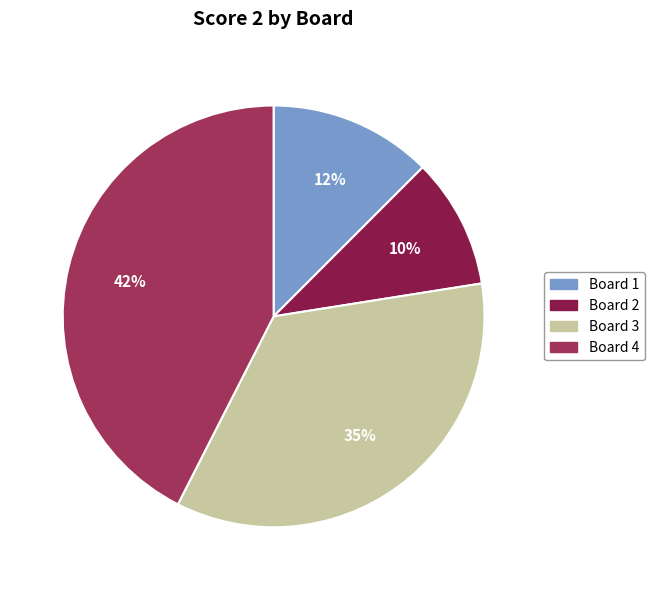

Is there any slice that represents more than half of the pie?

No